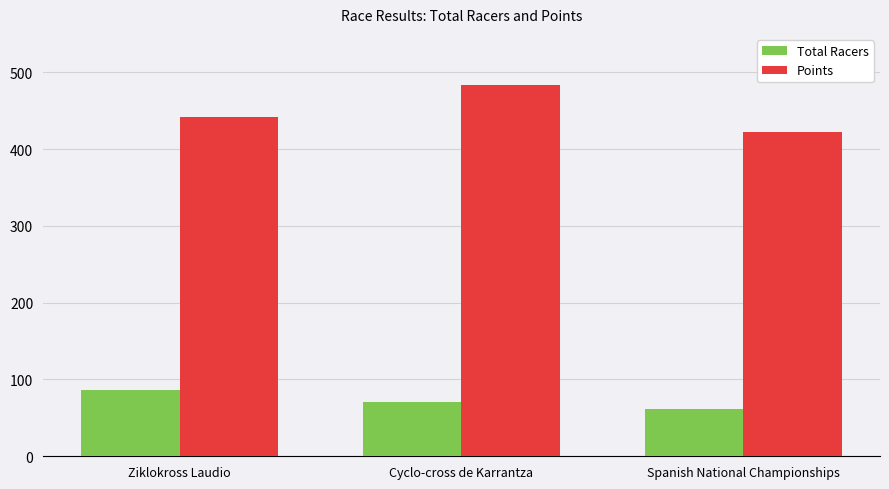

Reading right to left, extract all data points from this chart.

Total Racers: Spanish National Championships=61.0	Cyclo-cross de Karrantza=71.0	Ziklokross Laudio=86.0
Points: Spanish National Championships=422.3	Cyclo-cross de Karrantza=482.8	Ziklokross Laudio=441.7